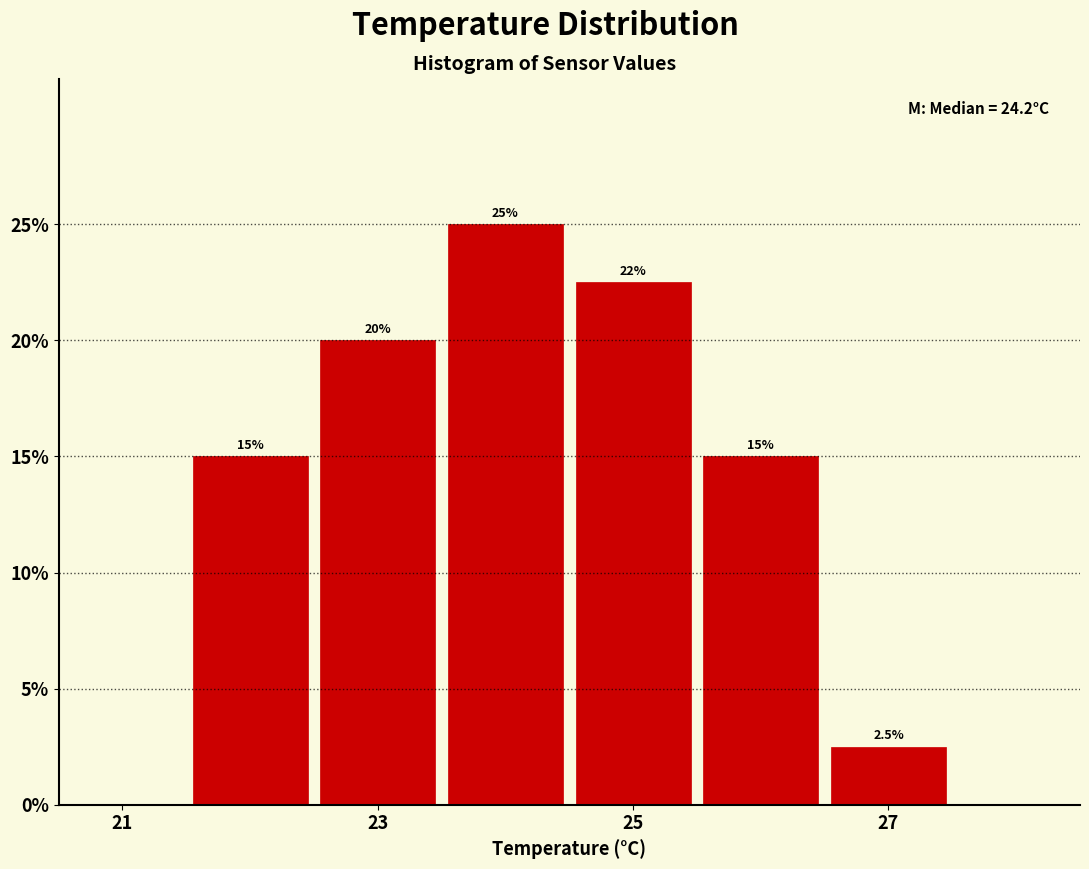

Over which range of the x-axis is the bar tallest?

23.5 to 24.5